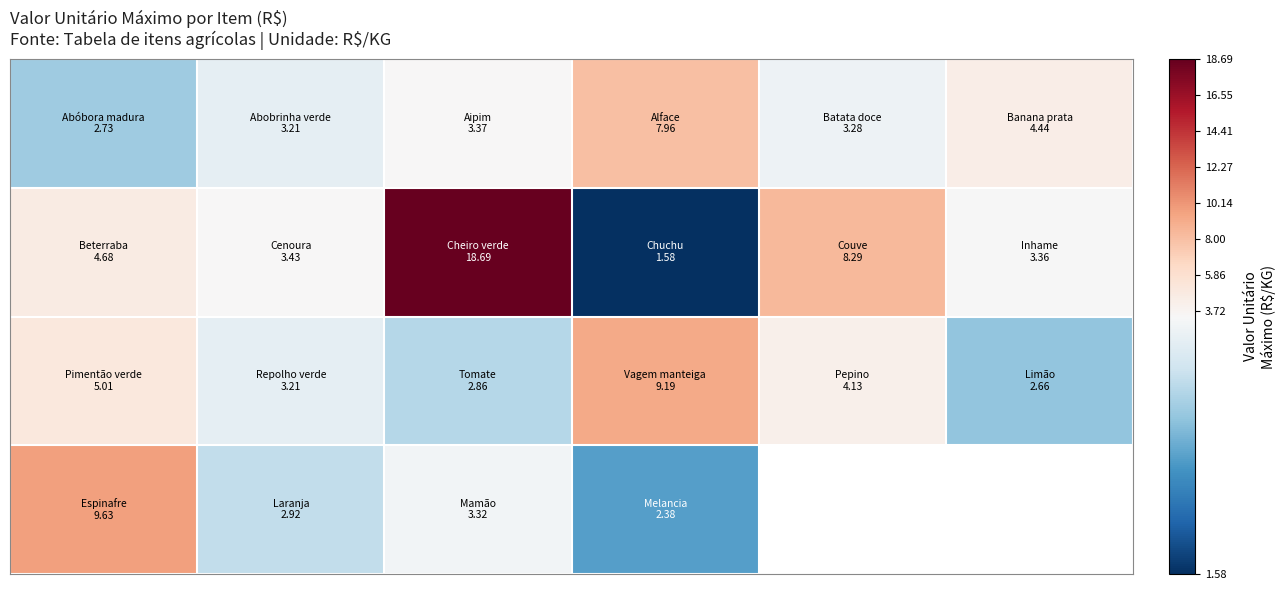

At how many categories does at least one series exceed 4?

5